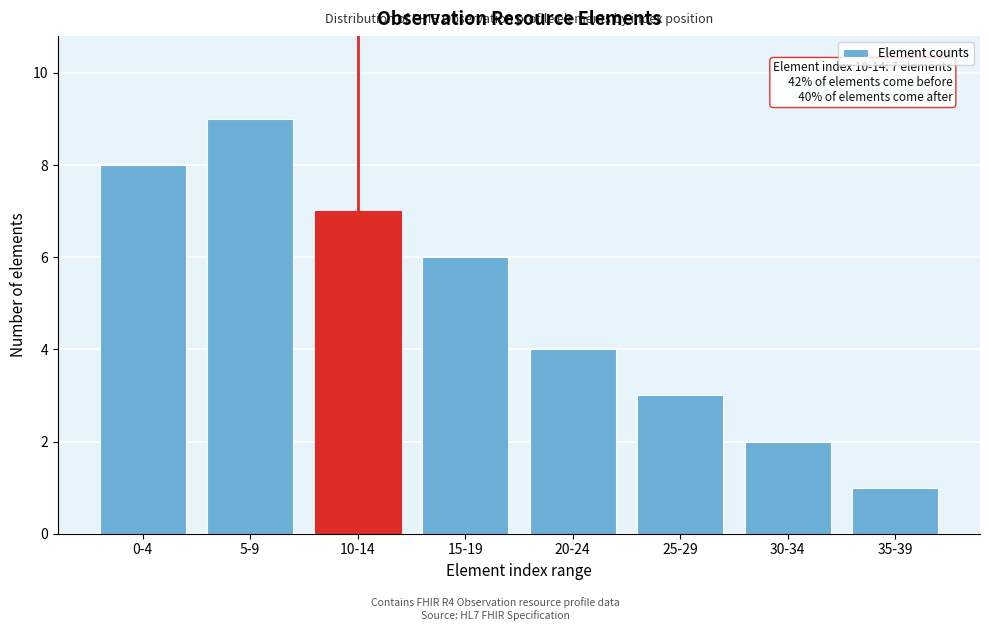

Reading left to right, transcribe all the data shown in this chart.

0-4=8	5-9=9	10-14=7	15-19=6	20-24=4	25-29=3	30-34=2	35-39=1